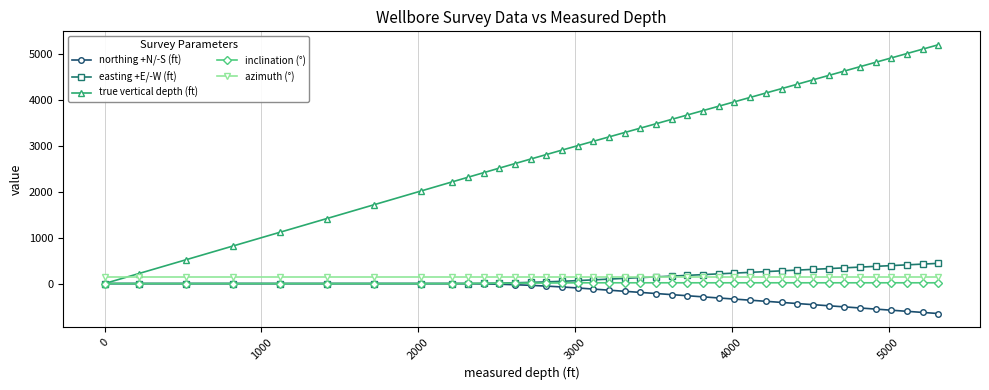

How many data points does each series have?

40